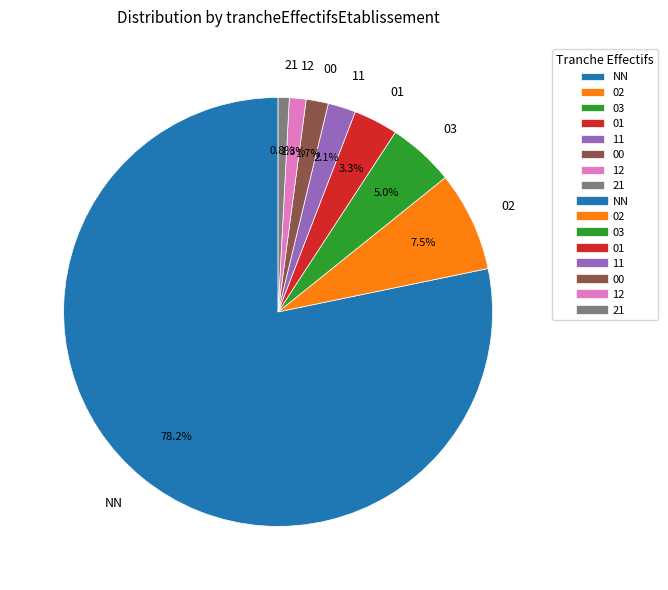

Which slice is the largest?

NN